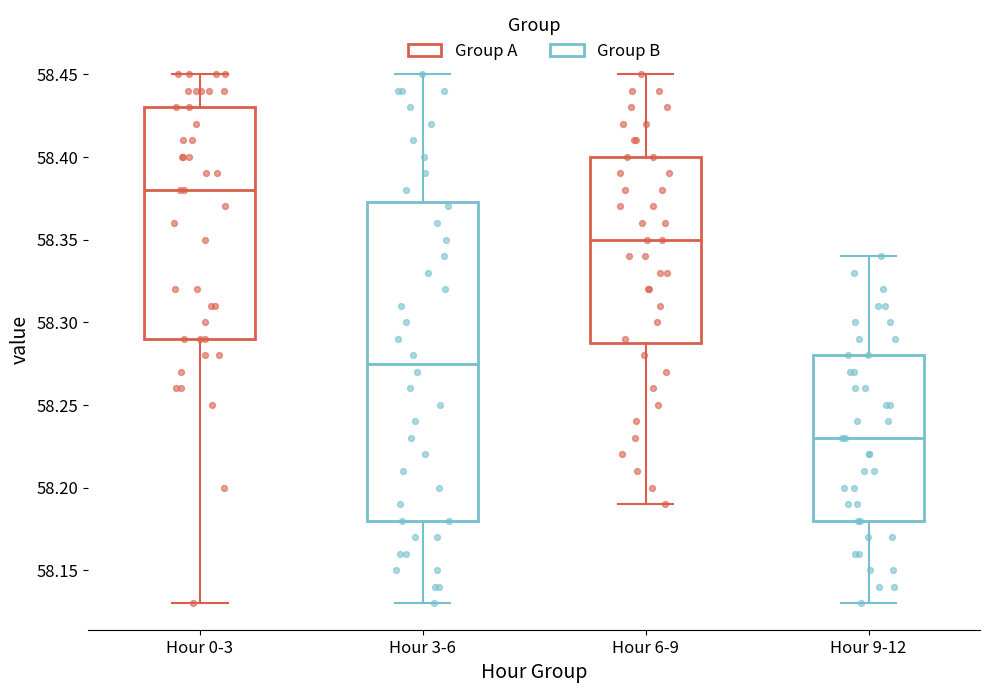

Reading left to right, read every box against the y-axis: the position of its median line, the range the box covers, and the ends of its whiskers. The values are not printed on the chart, so give them approximately, as read against the axis.

Hour 0-3: median 58.380, box 58.290 to 58.430, whiskers 58.130 to 58.450
Hour 3-6: median 58.275, box 58.180 to 58.375, whiskers 58.130 to 58.450
Hour 6-9: median 58.350, box 58.290 to 58.400, whiskers 58.190 to 58.450
Hour 9-12: median 58.230, box 58.180 to 58.280, whiskers 58.130 to 58.340